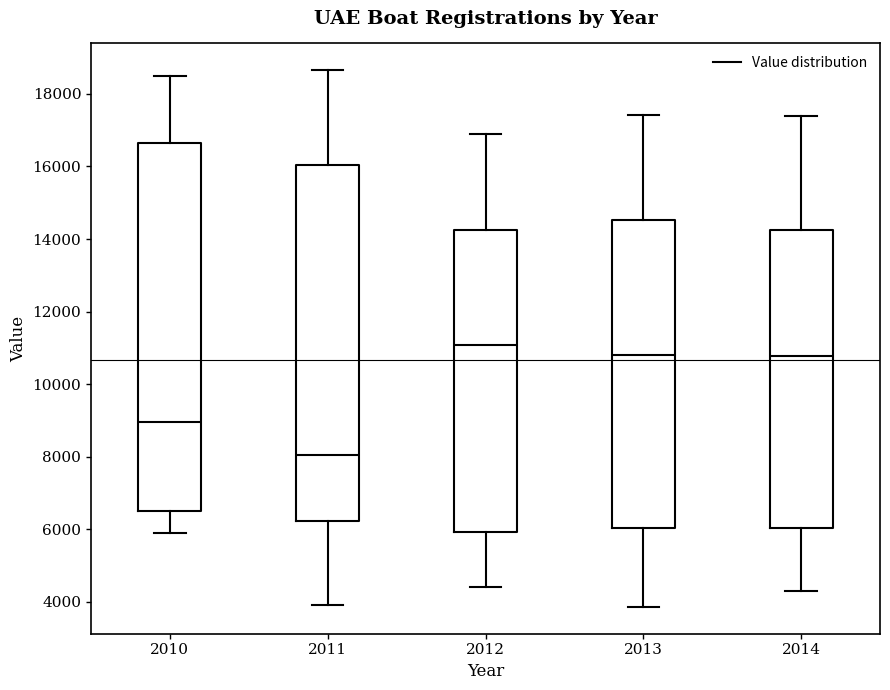

Which box's median line is the lowest?

2011